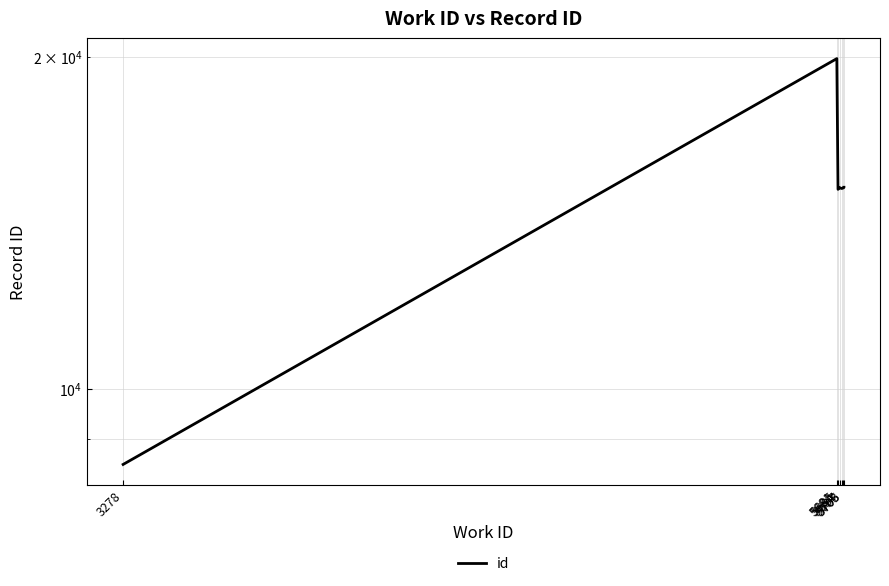

Where is the data nearest to the value 14227?

5685